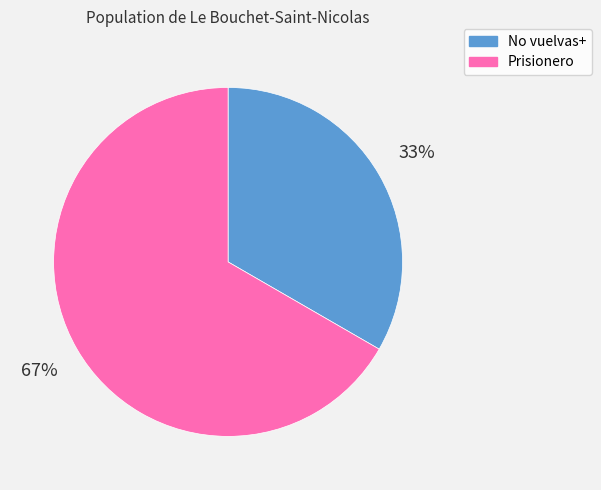

Is there any slice that represents more than half of the pie?

Yes